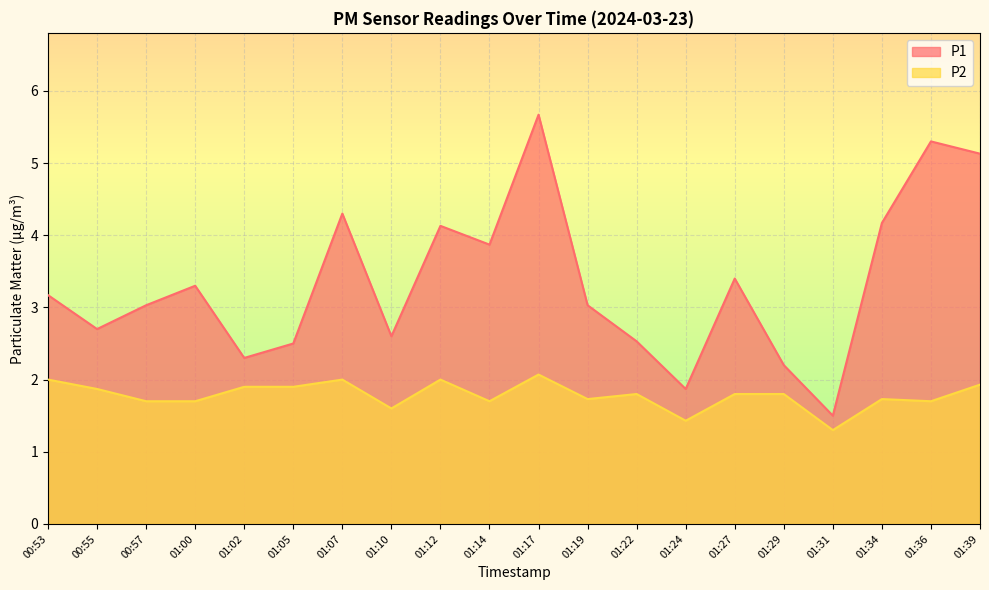

Where is the first local maximum for P2?

01:07